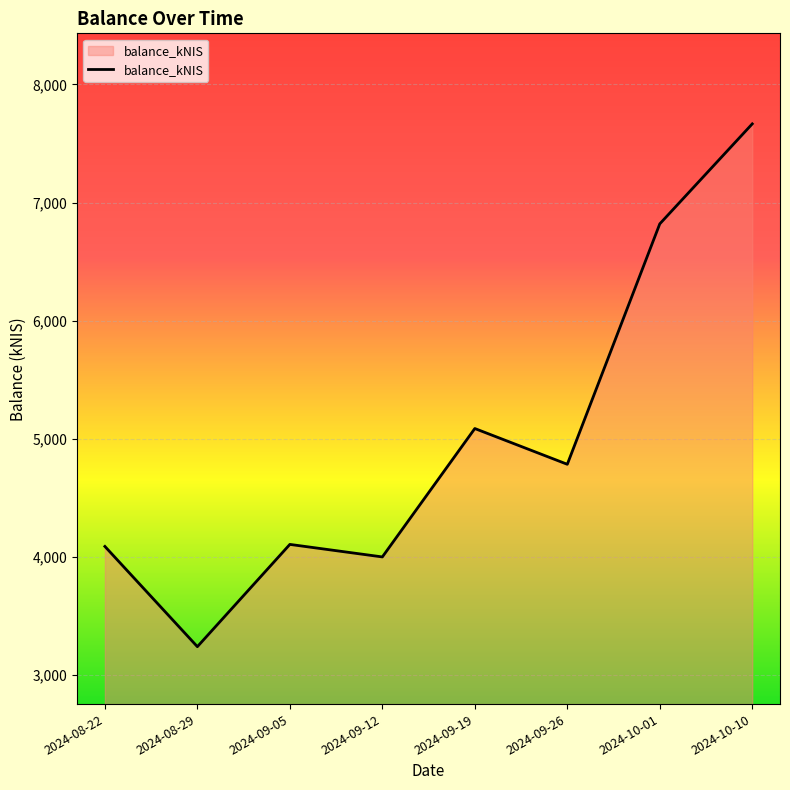

Approximately how many times larger is the value at 2024-10-01 compared to 2024-10-10?

0.9